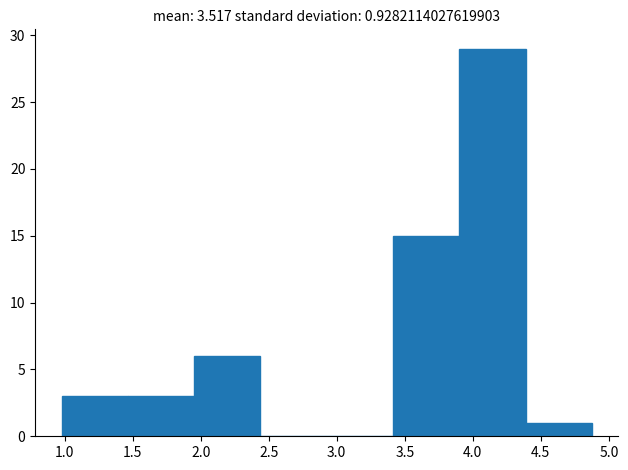

What is the height of the bar covering 1.95 to 2.45 on the x-axis? Neither the bar edges nor the heights are printed on the chart, so give them approximately, as read against the axes.

6